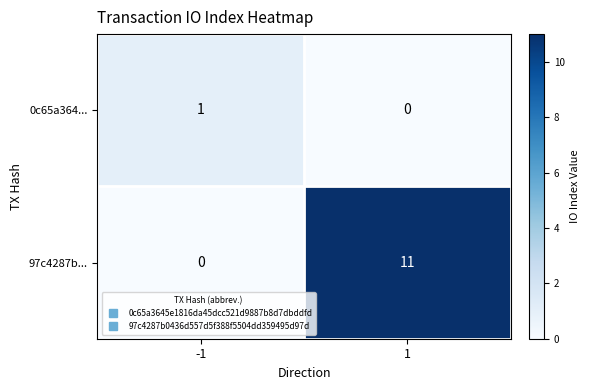

What is the average value of the 97c4287b... series?

6